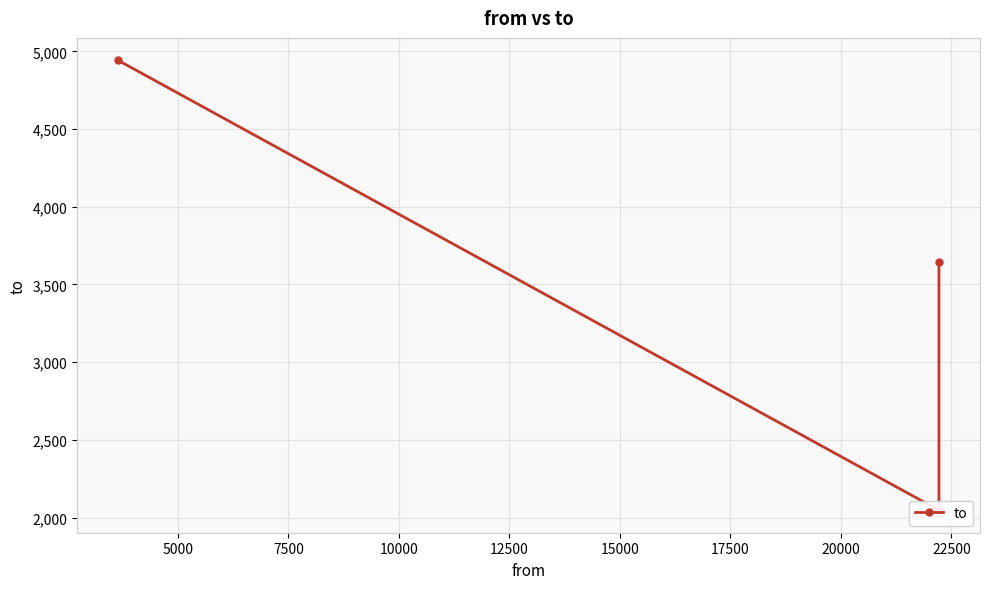

Reading left to right, what are all the values shown in this chart?

4942	2047	2047	3647